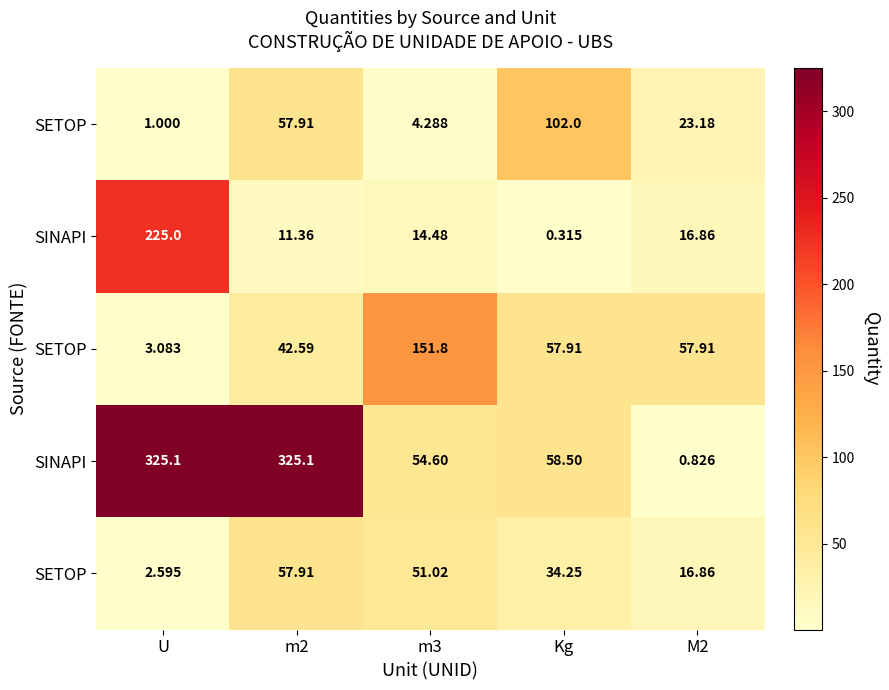

At how many categories does at least one series exceed 251?

2